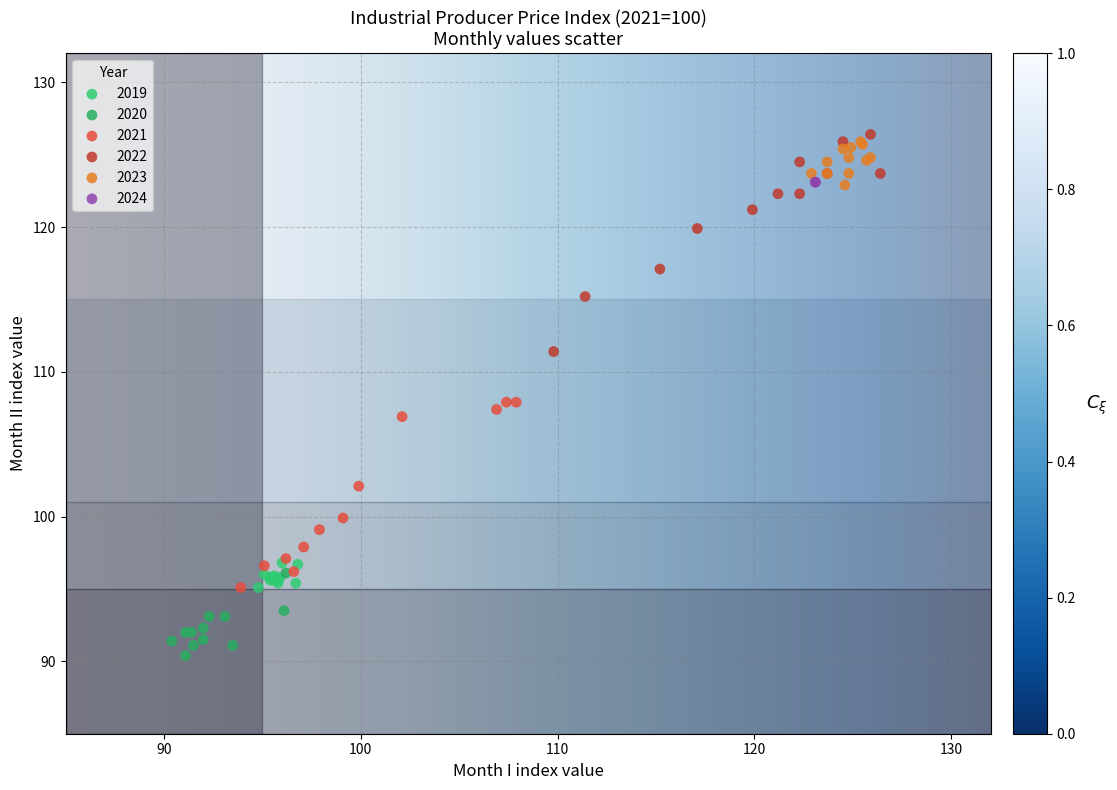

What are all the series names shown in the legend?

2019, 2020, 2021, 2022, 2023, 2024